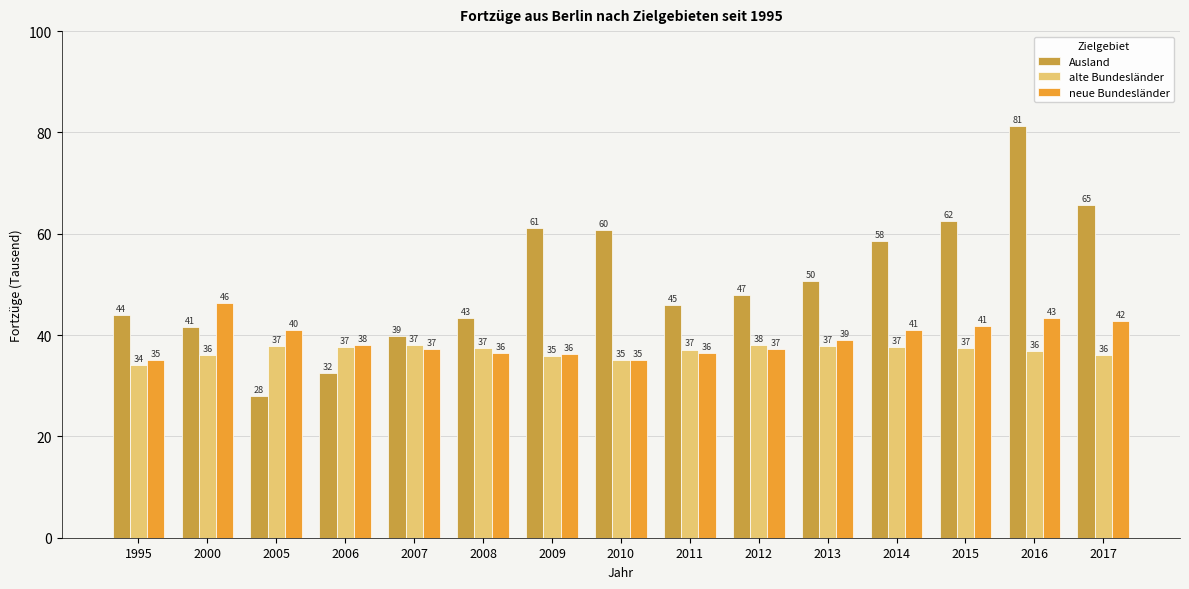

What is the average value of the neue Bundesländer series?

39141